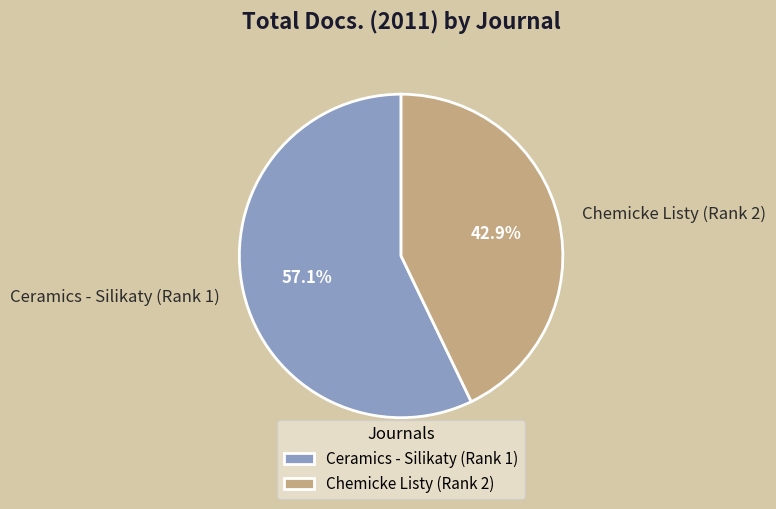

Is it true that Chemicke Listy (Rank 2) is 43% of the pie?

True